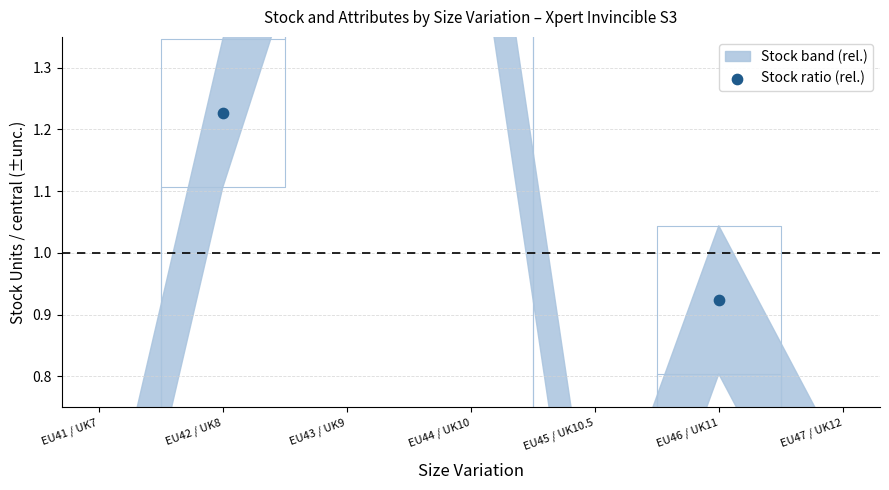

Between EU43 / UK9 and EU44 / UK10, which is larger?

EU43 / UK9